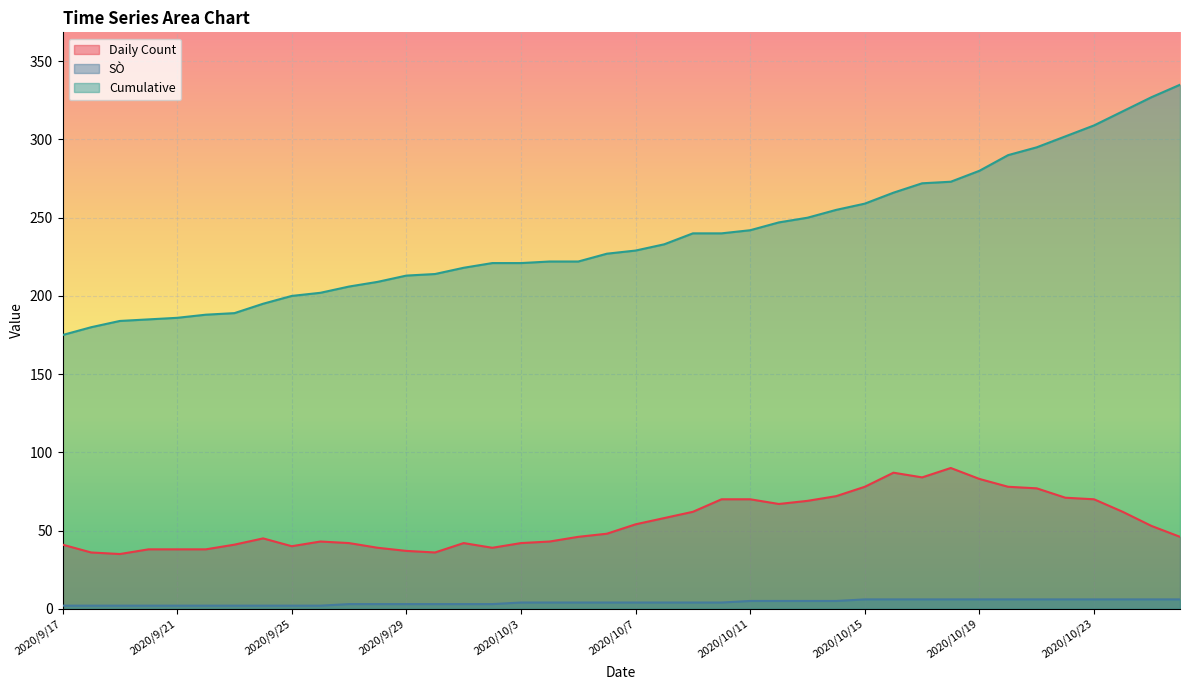

Is it true that SÒ equals 2 at 2020/9/25?

True